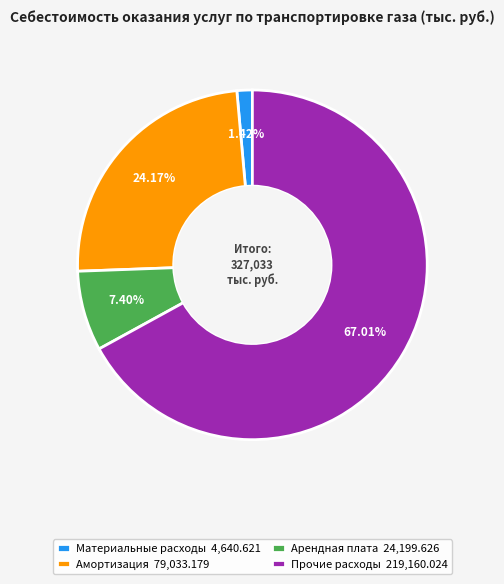

What percentage is the Амортизация slice, to the nearest percent?

24%